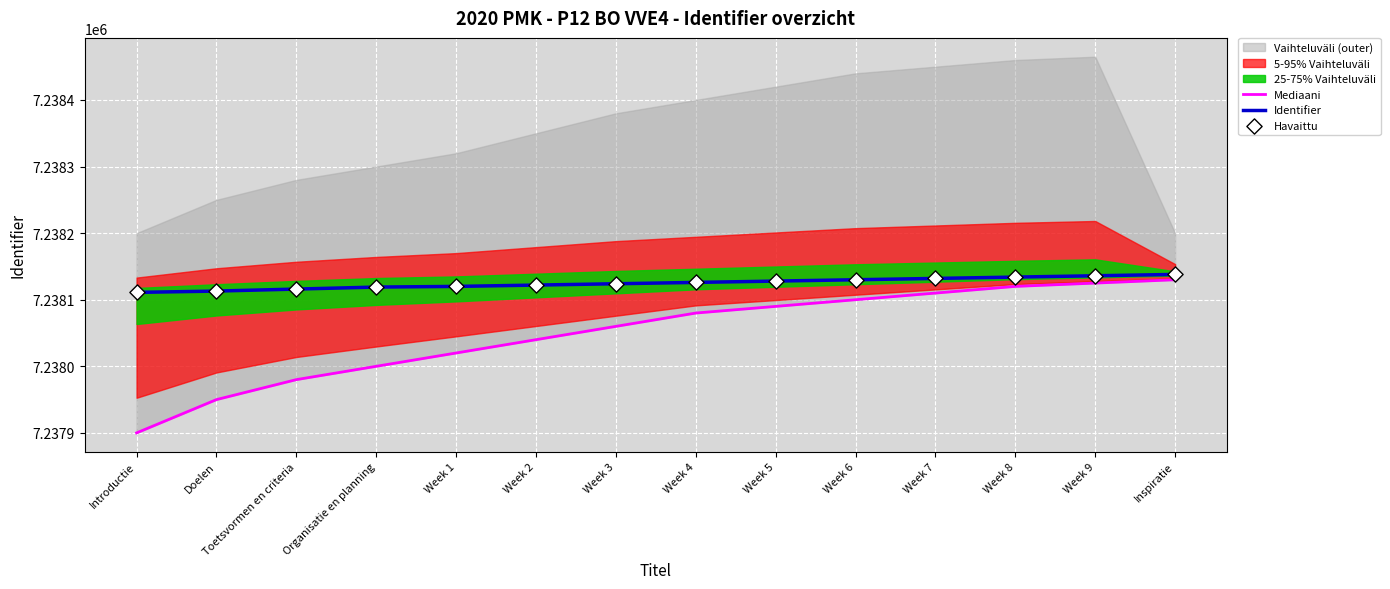

At how many categories does at least one series exceed 7238053?

14